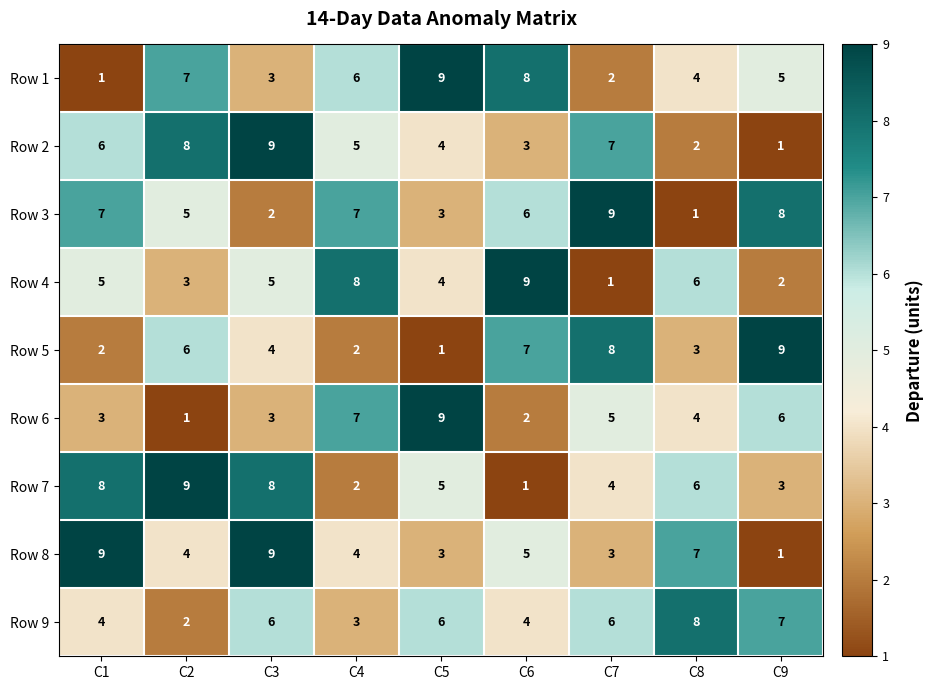

What is the average value of the Row 9 series?

5